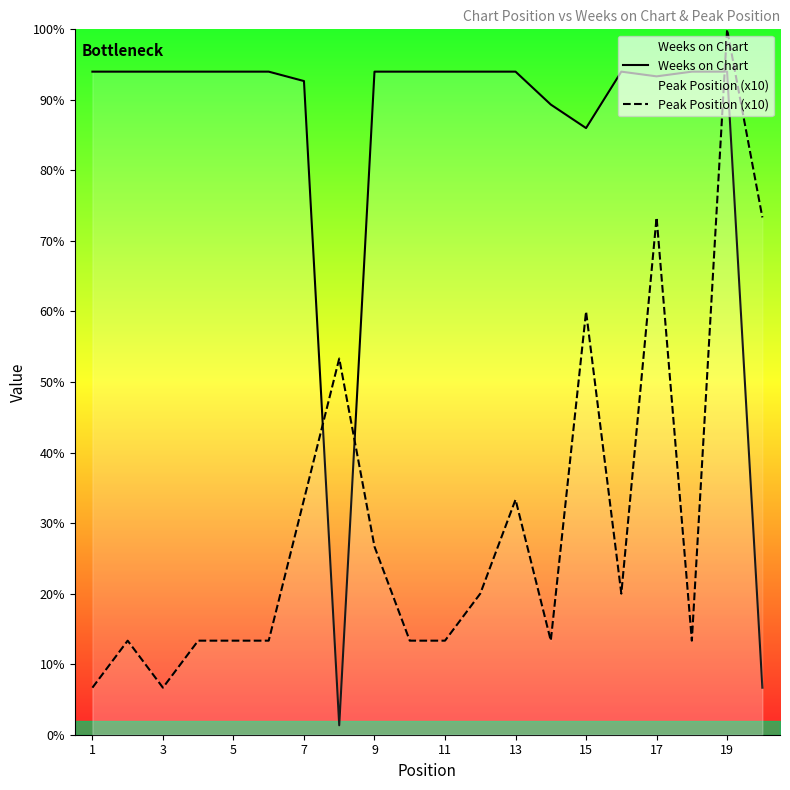

Is the value of Weeks on Chart at 13 greater than the value of Peak Position (x10) at 14?

Yes